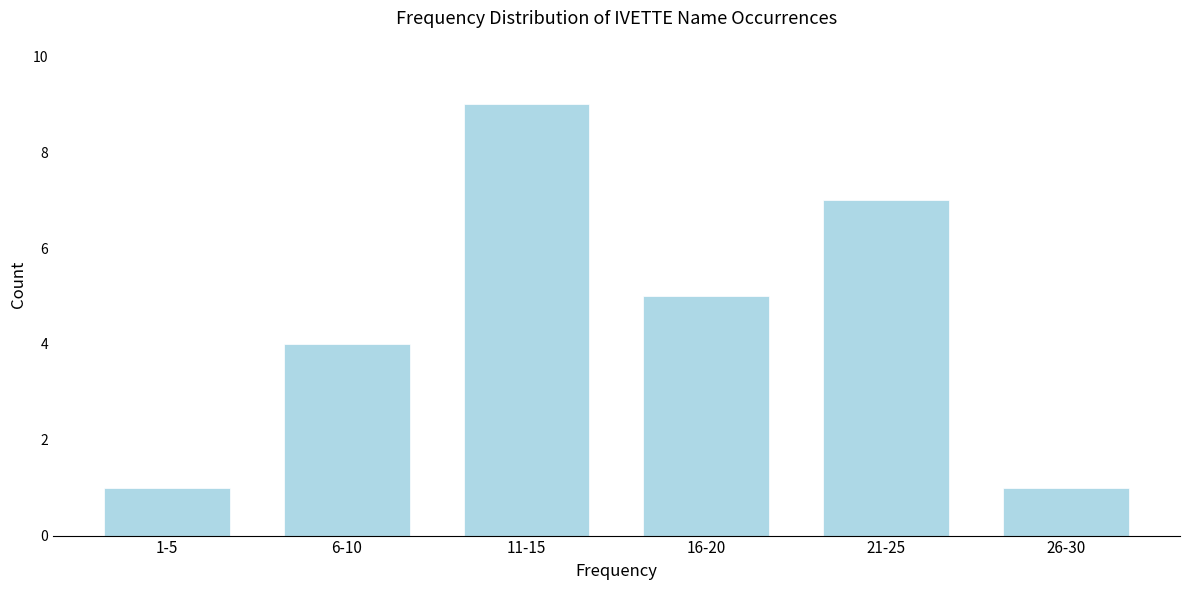

Reading left to right, what are all the values shown in this chart?

1-5=1	6-10=4	11-15=9	16-20=5	21-25=7	26-30=1